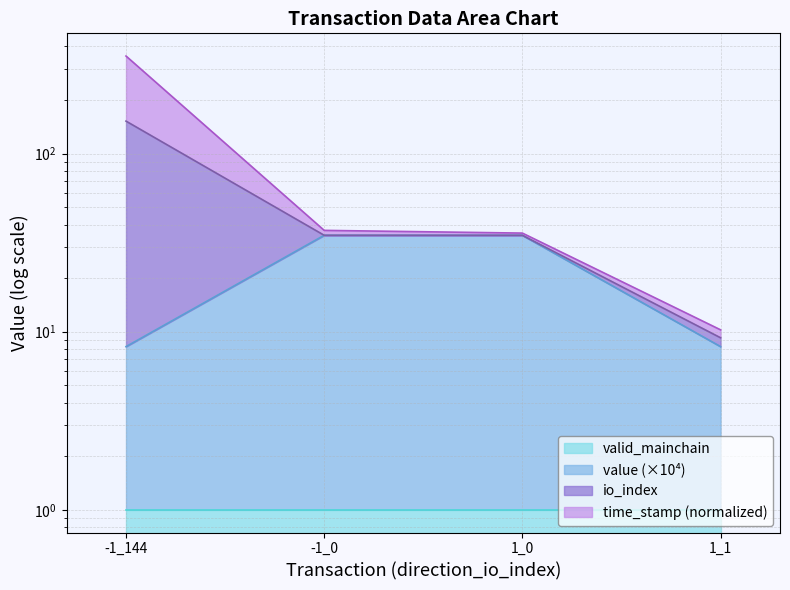

How many data points does each series have?

4